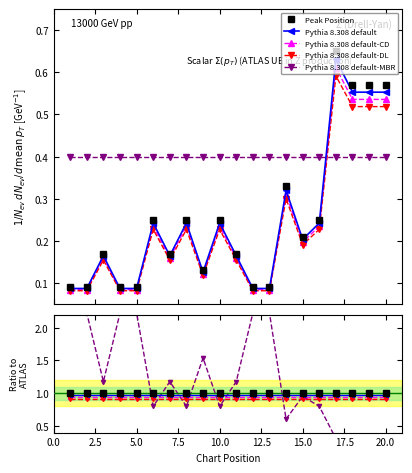

What is the difference between the highest and lowest values at 0.0?

2.1